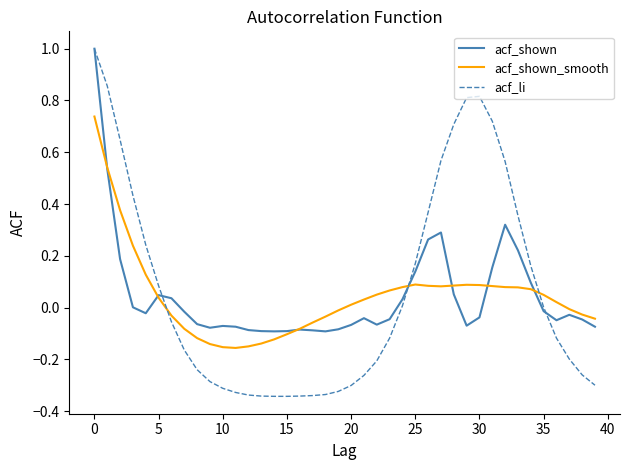

At how many categories does at least one series exceed 0?

24